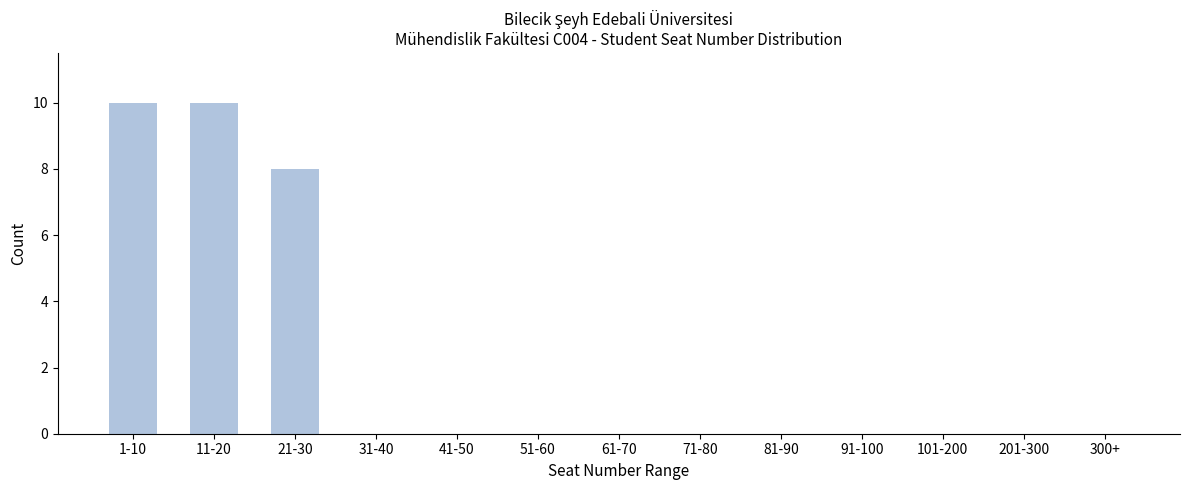

Reading left to right, transcribe all the data shown in this chart.

1-10=10	11-20=10	21-30=8	31-40=0	41-50=0	51-60=0	61-70=0	71-80=0	81-90=0	91-100=0	101-200=0	201-300=0	300+=0